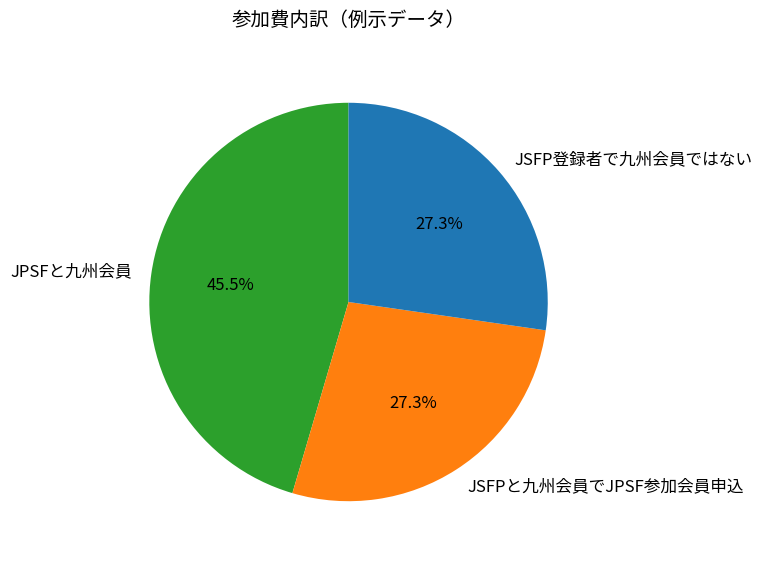

Does any single category account for the majority?

No